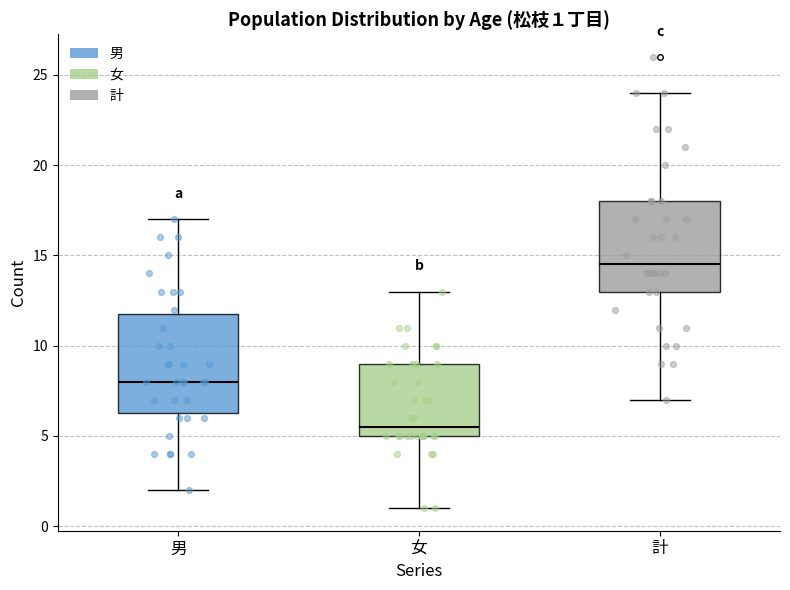

Which box has the lowest median line?

女